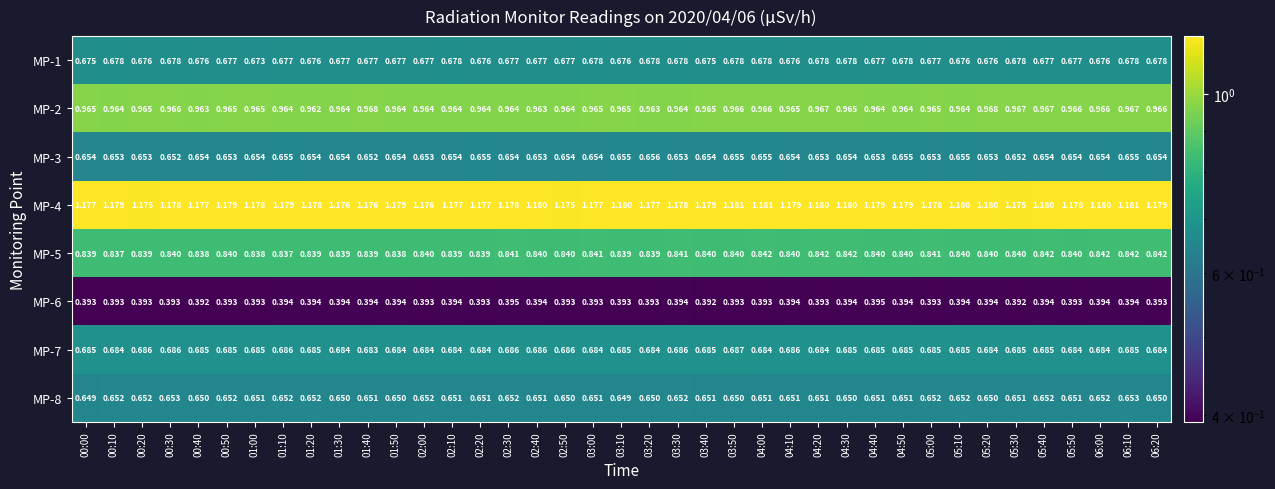

Is the value of MP-2 at 00:10 greater than the value of MP-7 at 05:50?

Yes